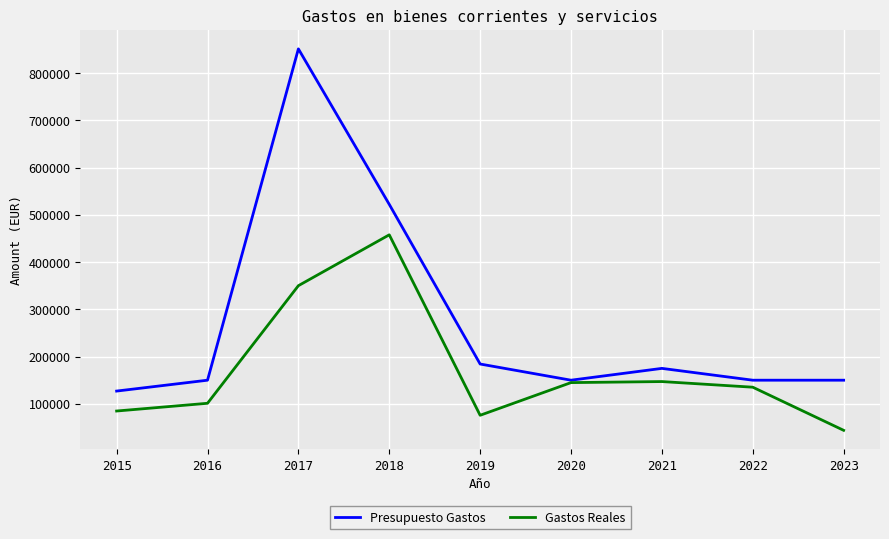

What is the spread (max minus min) of values at 2015?

42201.3